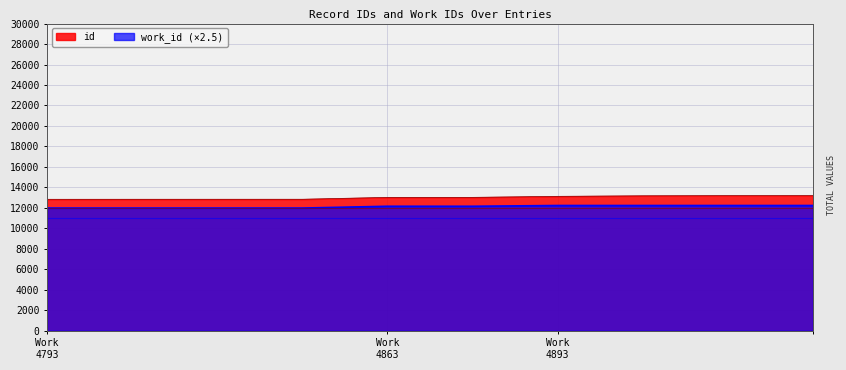

What is the minimum value for work_id (×2.5)?

11982.5